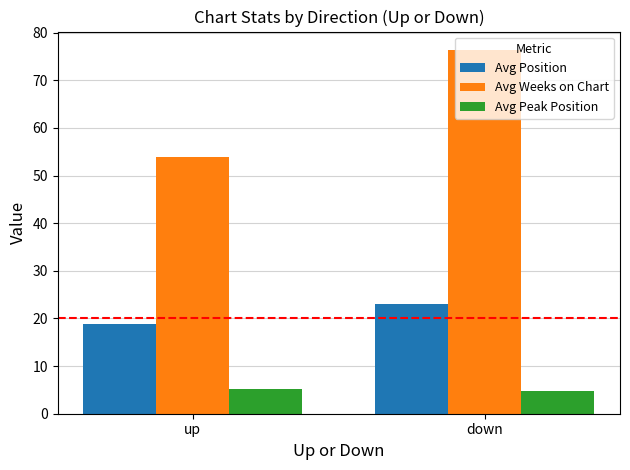

Rank the series at up from highest to lowest value.

Avg Weeks on Chart, Avg Position, Avg Peak Position